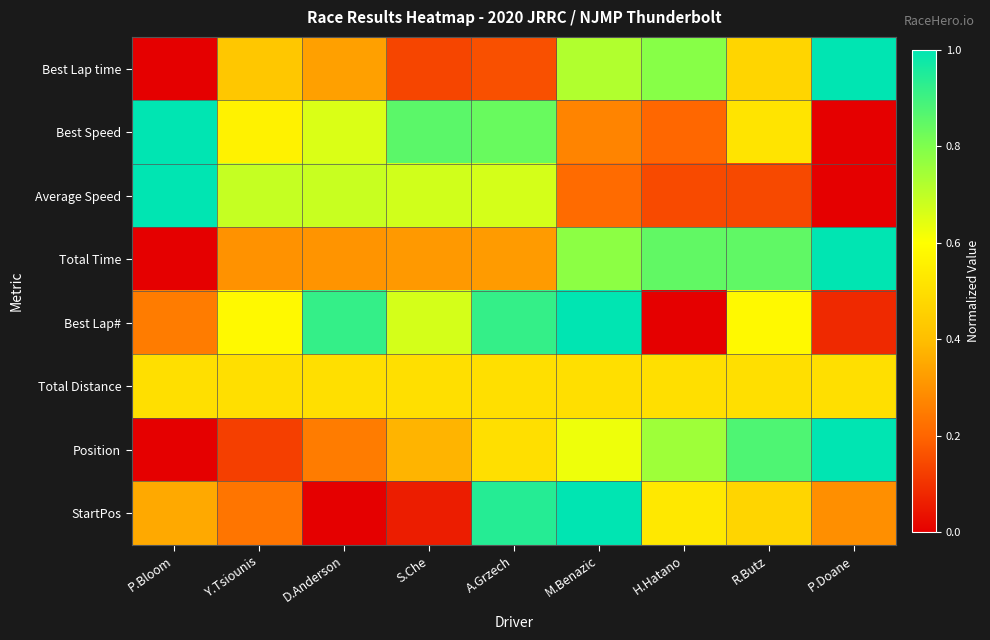

List the series in order of their peak value, highest first.

Best Lap time, Best Speed, Average Speed, Total Time, Best Lap#, Position, StartPos, Total Distance